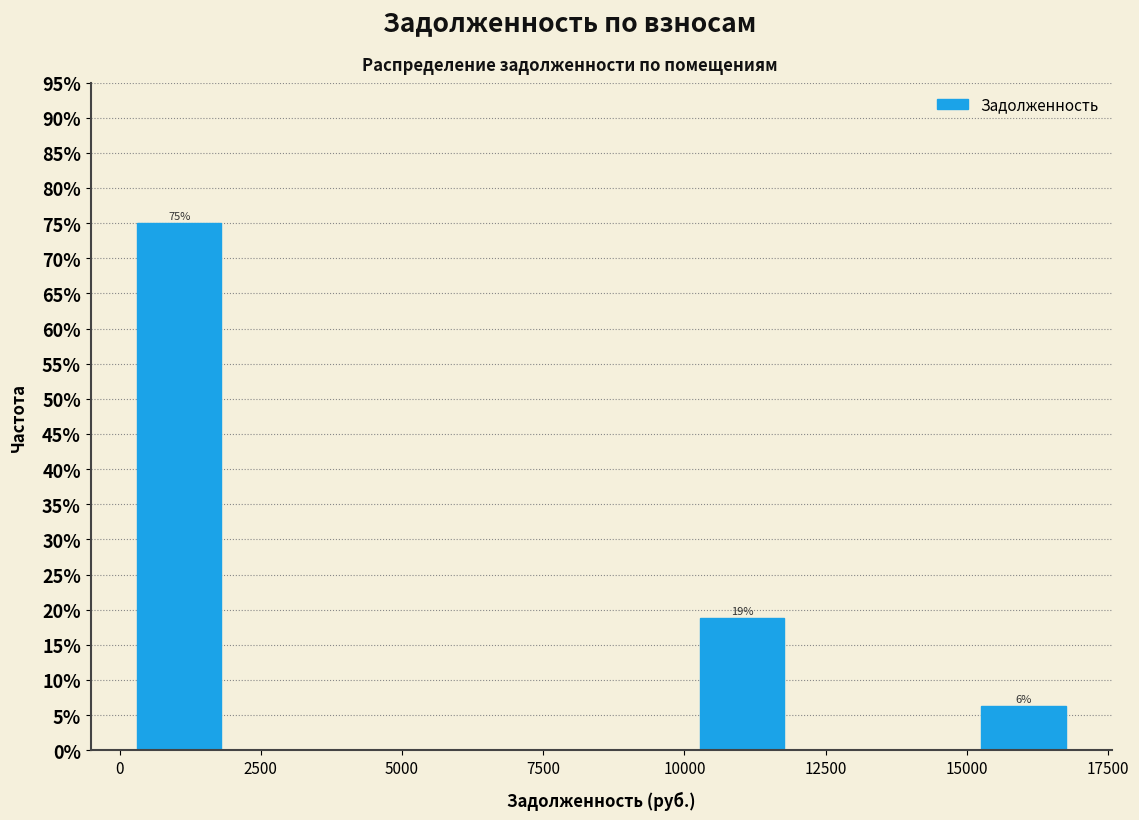

Around what value on the x-axis is the tallest bar? Give the approximate position of its centre, as read against the axis.

1000